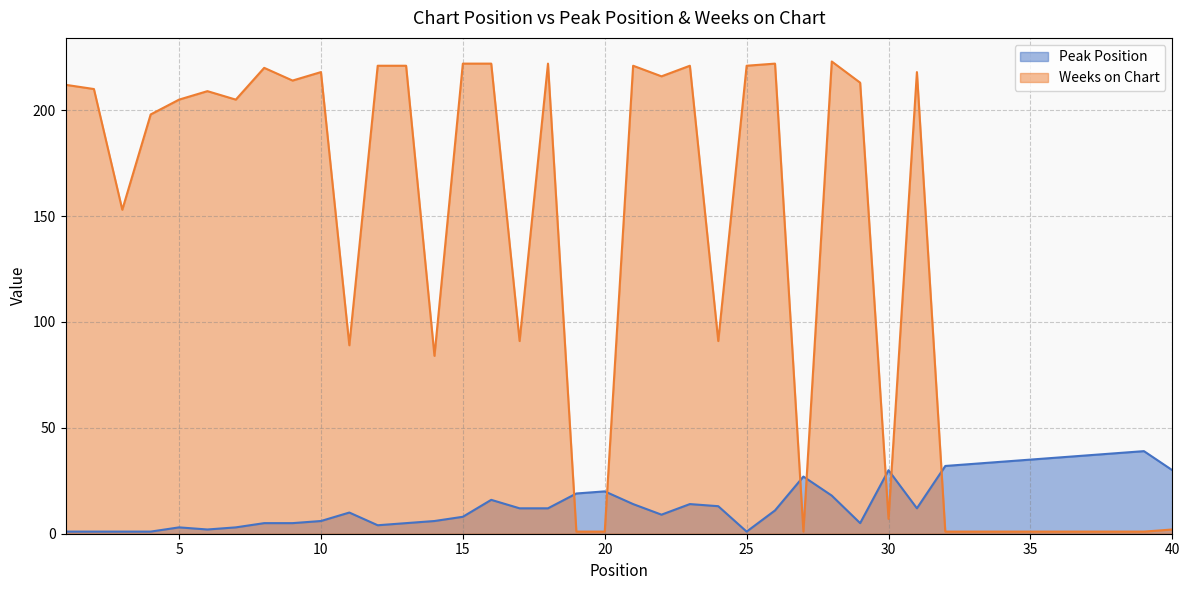

List the series in order of their peak value, lowest first.

Peak Position, Weeks on Chart